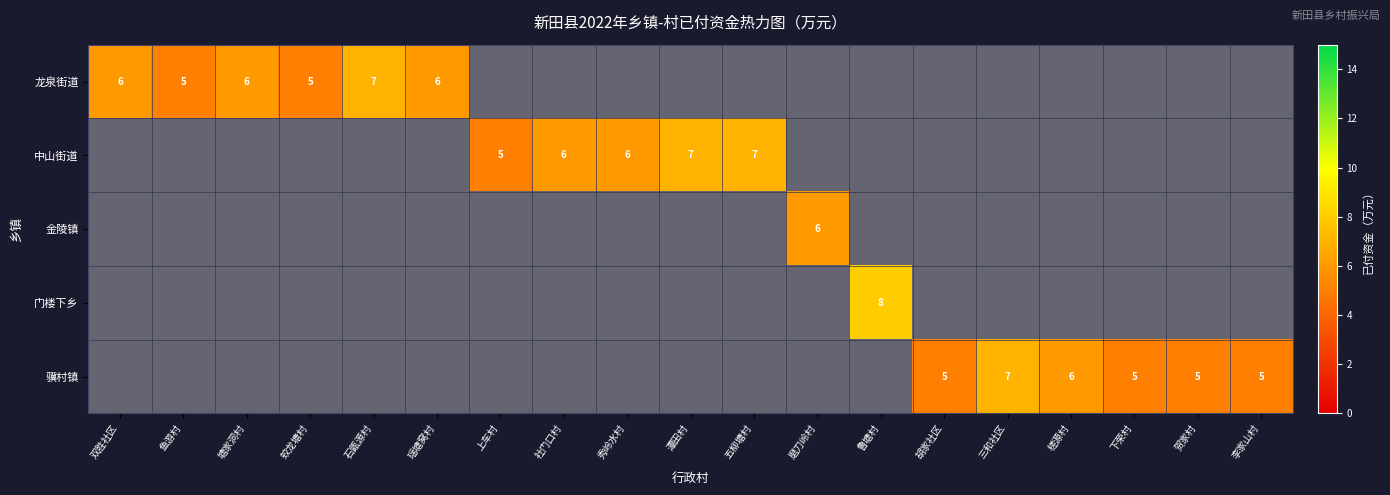

True or false: 金陵镇 has a value of 10 at 磨刀岭村.

False